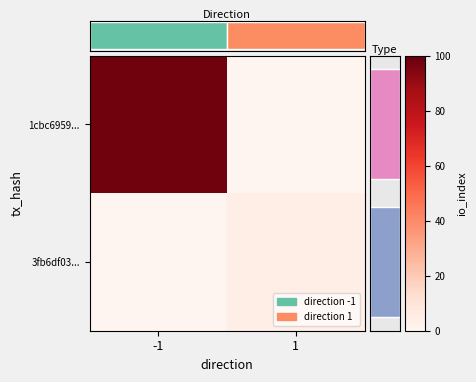

At how many categories does at least one series exceed 69?

1